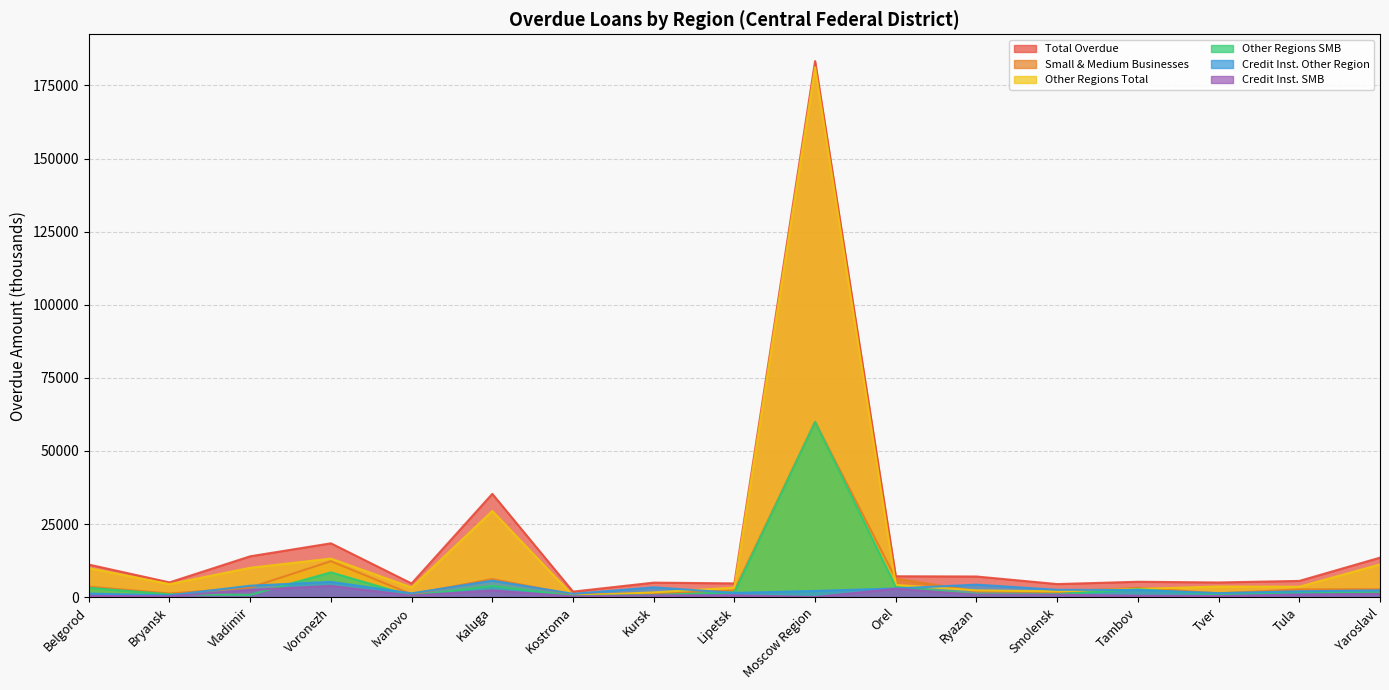

Reading left to right, list all the values displayed in this chart.

Total Overdue: 11123	5029	13953	18391	4654	35309	1874	4946	4681	183338	7122	7042	4450	5242	5006	5530	13494
Small & Medium Businesses: 3578	1229	3246	12279	977	6173	861	1279	2274	59911	6326	1972	1768	3176	1263	2646	2683
Other Regions Total: 9907	4435	10029	13170	3290	29451	494	1609	3235	181227	4158	2292	1953	2776	3617	3545	11177
Other Regions SMB: 3162	953	754	8454	398	3797	358	680	1638	59911	3469	903	952	2678	873	1786	1556
Credit Inst. Other Region: 1209	595	3894	5221	1284	5613	1120	3337	1446	2103	2963	4257	2497	2423	1357	1985	2303
Credit Inst. SMB: 410	276	2464	3825	513	2258	249	599	636	0	2857	801	816	473	382	861	1115